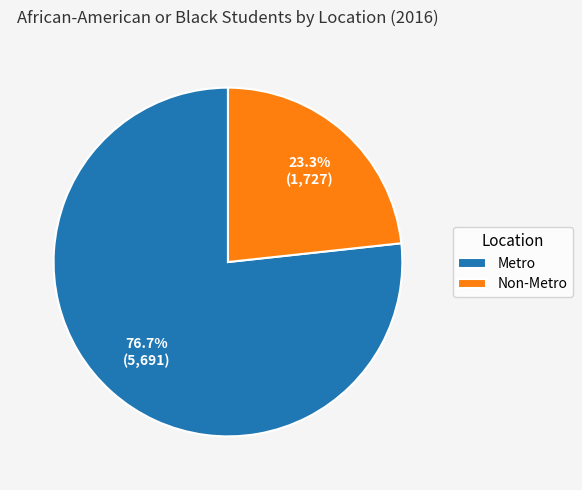

What is the largest slice in the pie chart?

Metro